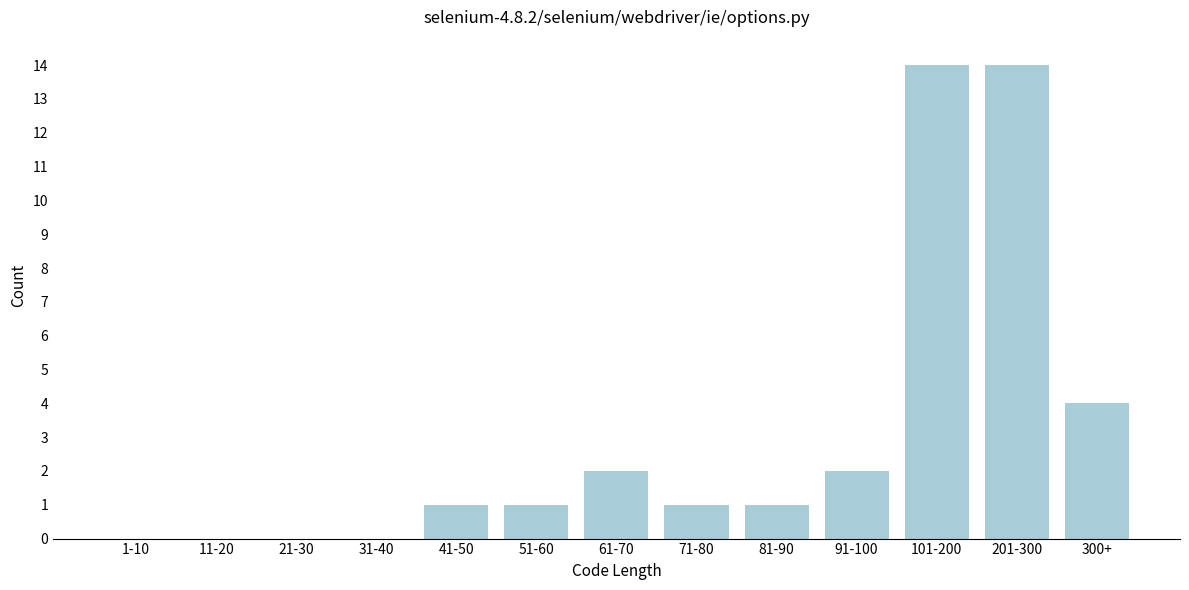

Reading left to right, what are all the values shown in this chart?

1-10=0	11-20=0	21-30=0	31-40=0	41-50=1	51-60=1	61-70=2	71-80=1	81-90=1	91-100=2	101-200=14	201-300=14	300+=4